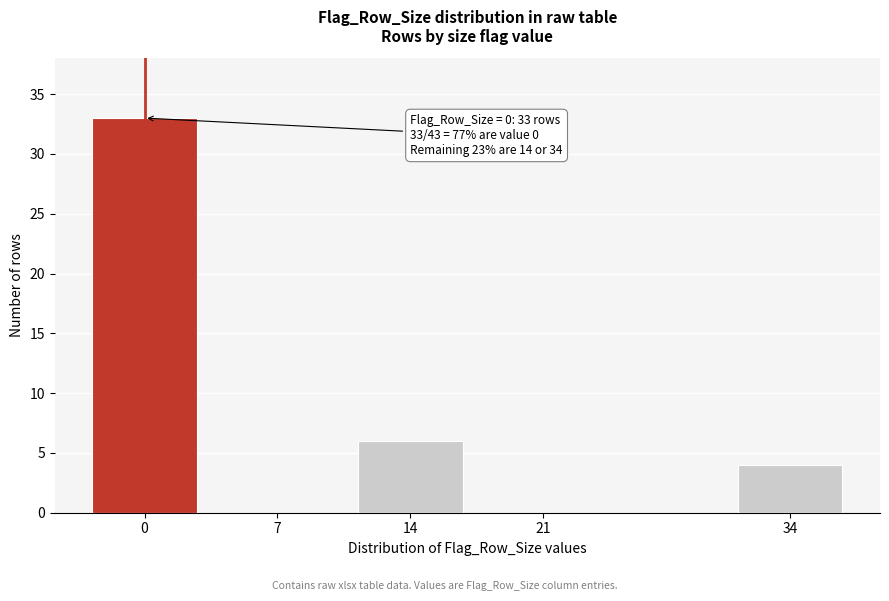

Reading left to right, transcribe all the data shown in this chart.

0=33	7=0	14=6	21=0	34=4